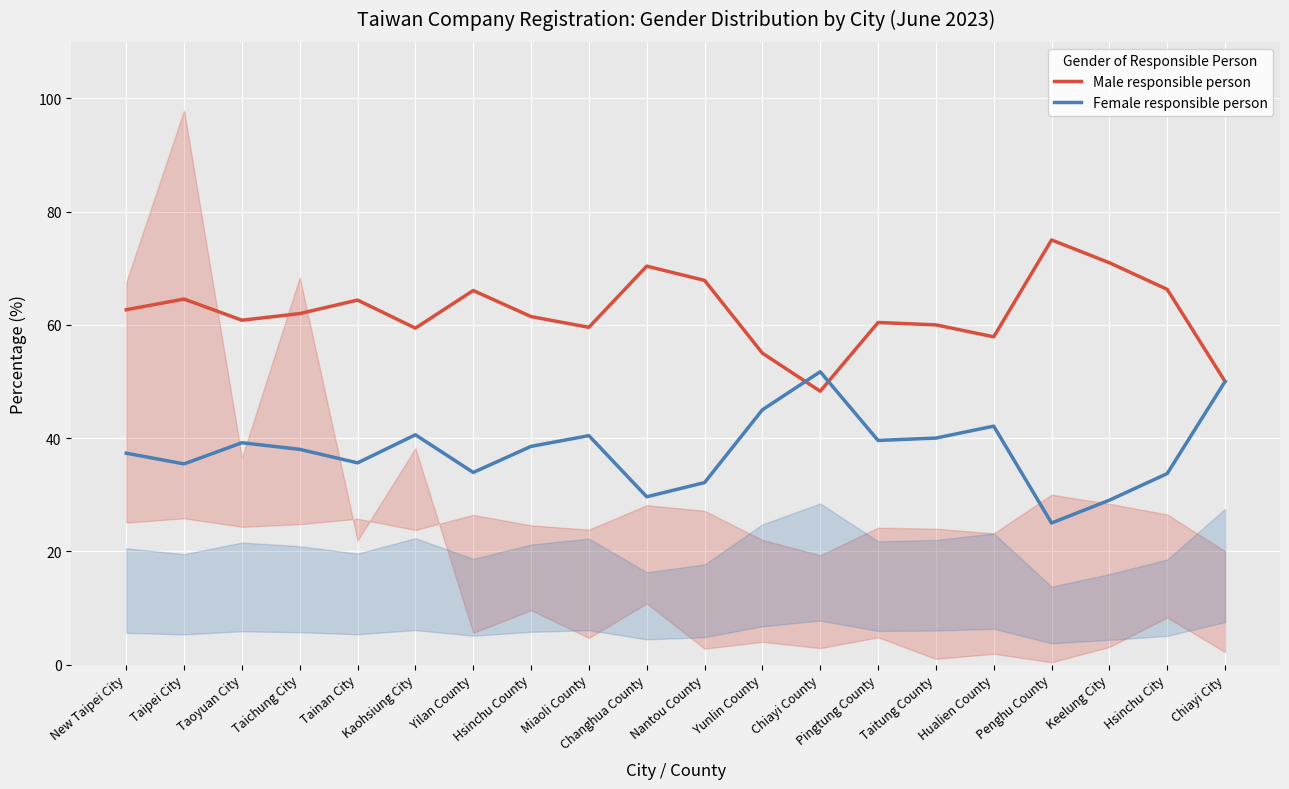

True or false: Female responsible person has more than 1 points higher than both neighbors.

True